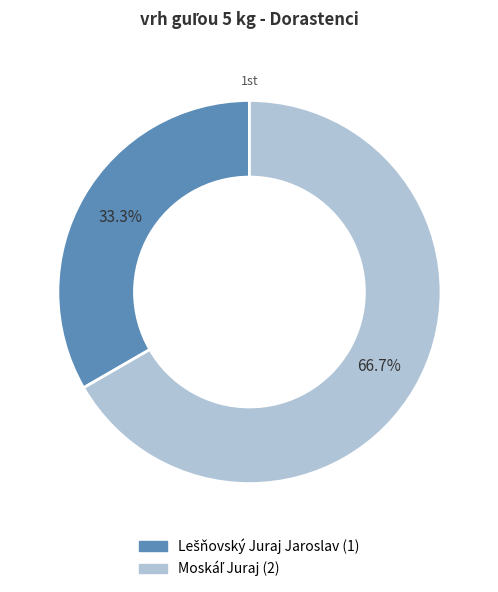

How many slices are in this pie chart?

2